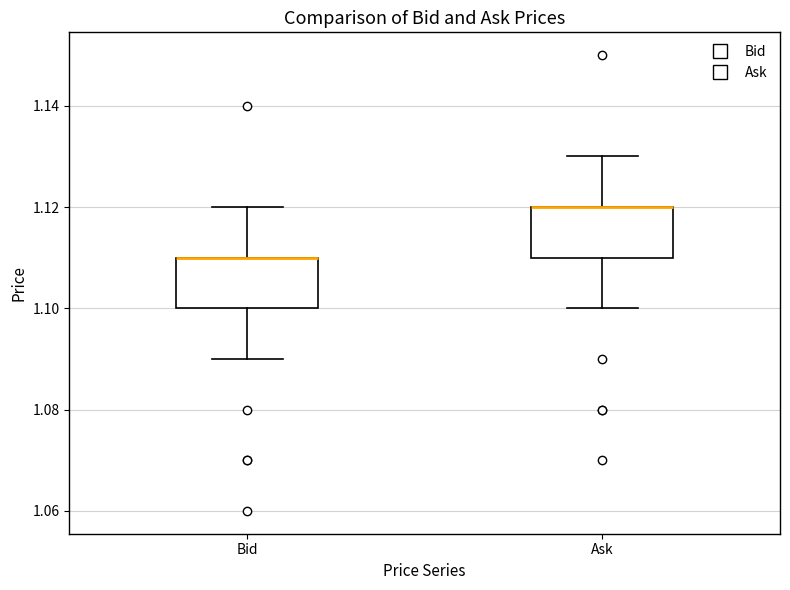

Reading left to right, transcribe this box plot: for each box, give where its median line is, the range the box spans, and where its two whiskers end, as read against the y-axis. The values are not printed on the chart, so give them approximately, as read against the axis.

Bid: median 1.11 (drawn on the box's upper edge), box 1.10 to 1.11, whiskers 1.09 to 1.12
Ask: median 1.12 (drawn on the box's upper edge), box 1.11 to 1.12, whiskers 1.10 to 1.13